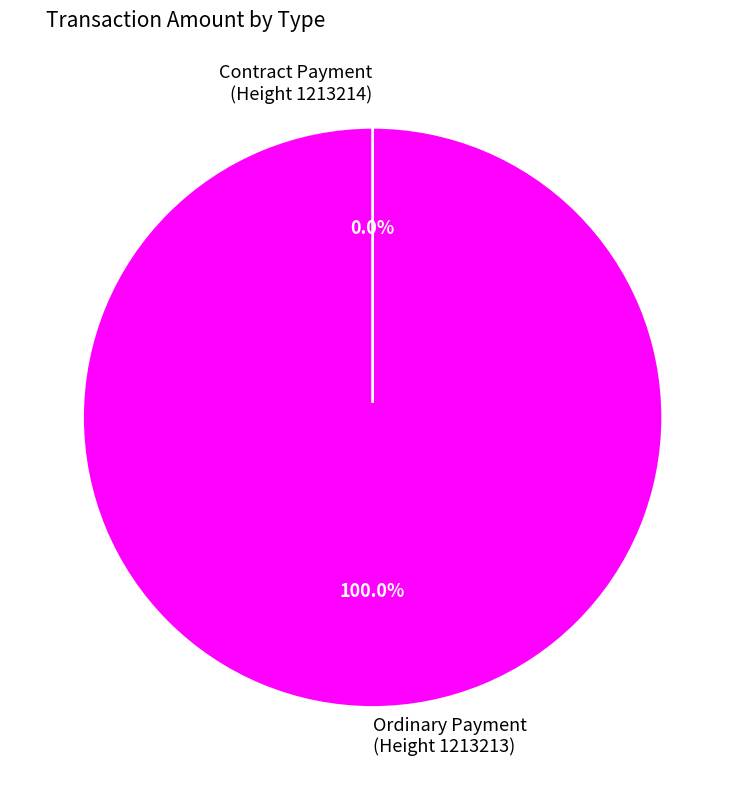

Do Contract Payment
(Height 1213214) and Ordinary Payment
(Height 1213213) together represent more than half of the pie?

Yes